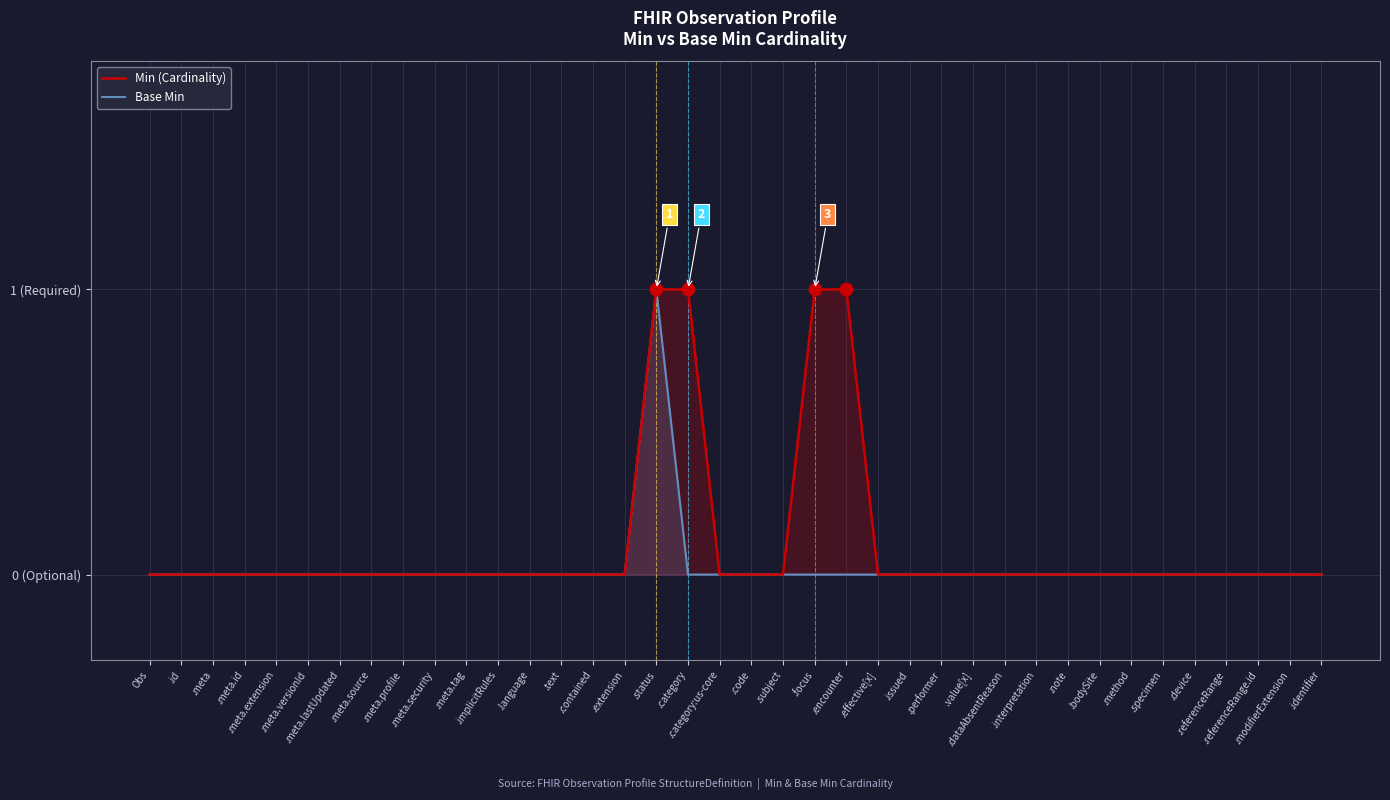

Which series contains the lowest Y value?

Min (Cardinality)